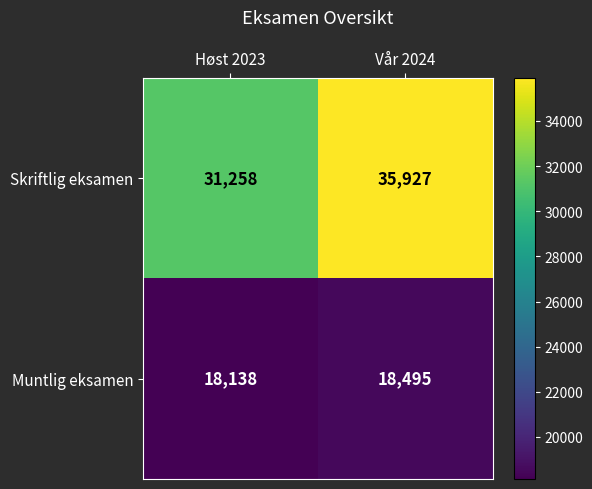

Which series changed the most between Høst 2023 and Vår 2024?

Skriftlig eksamen